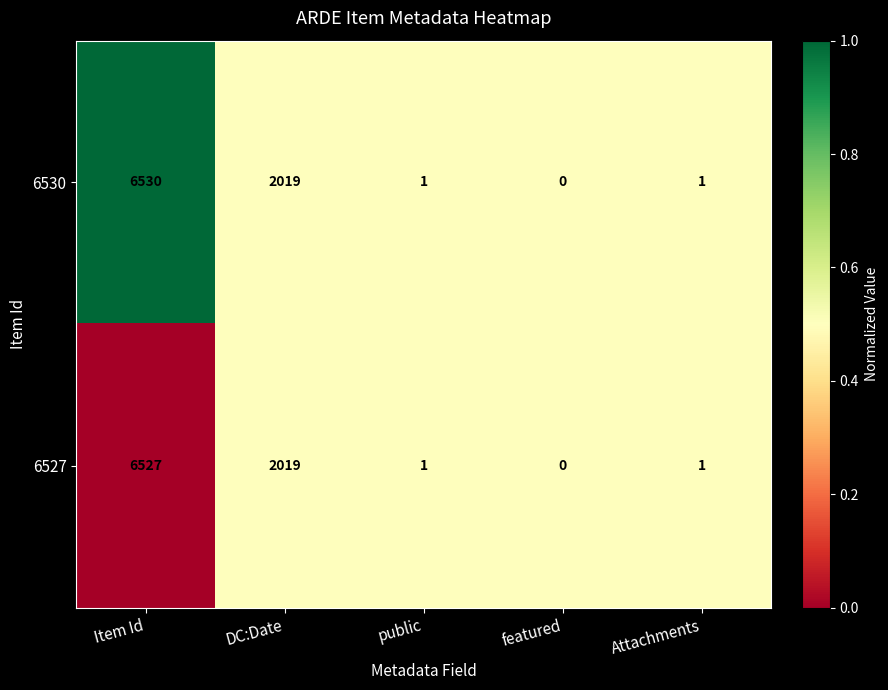

Reading left to right, what are all the values shown in this chart?

6530: 6530	2019	1	0	1
6527: 6527	2019	1	0	1